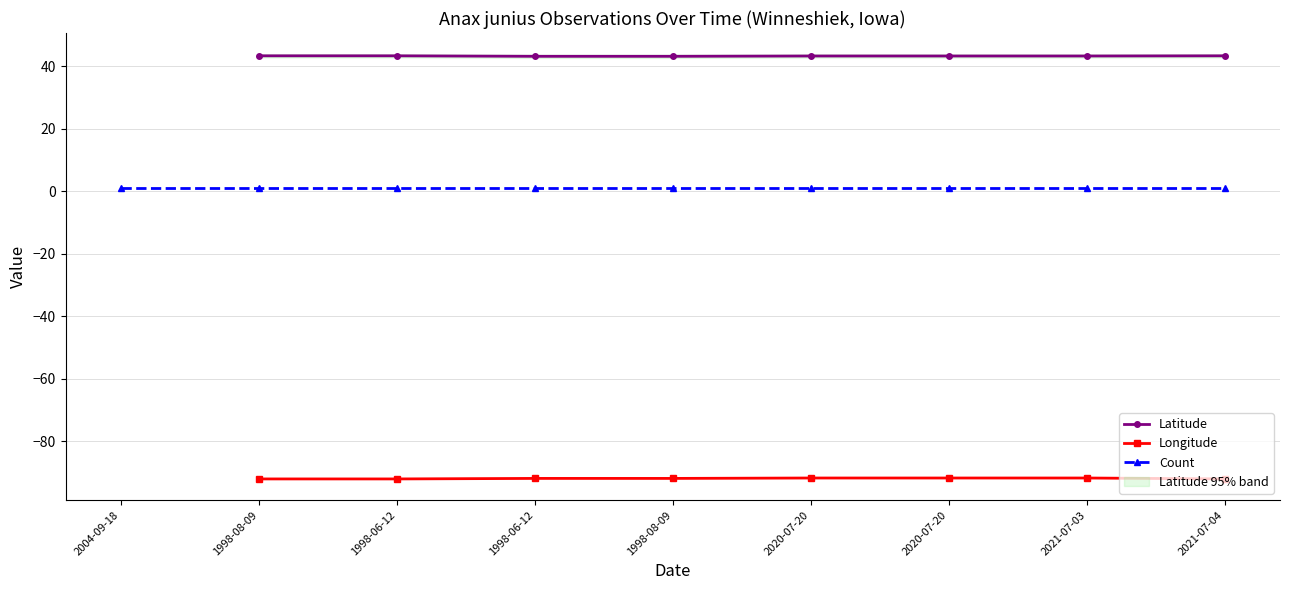

Count the number of categories in the chart.

9